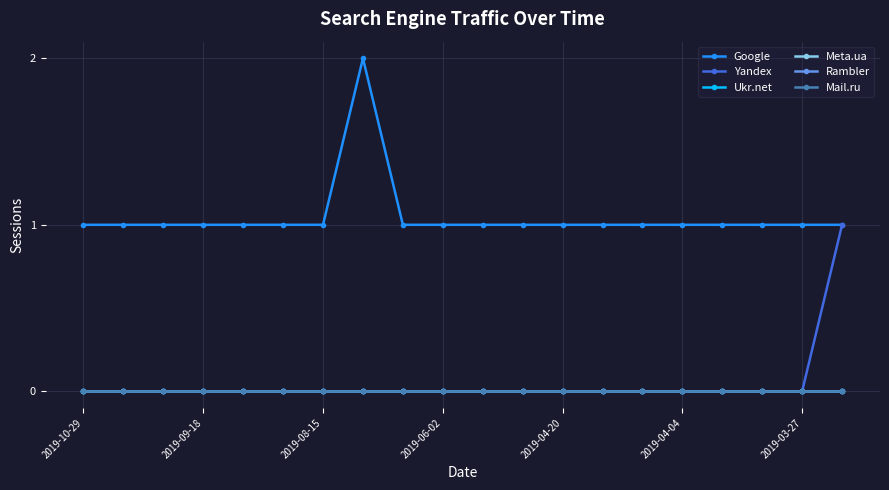

Does the chart have visible grid lines?

Yes